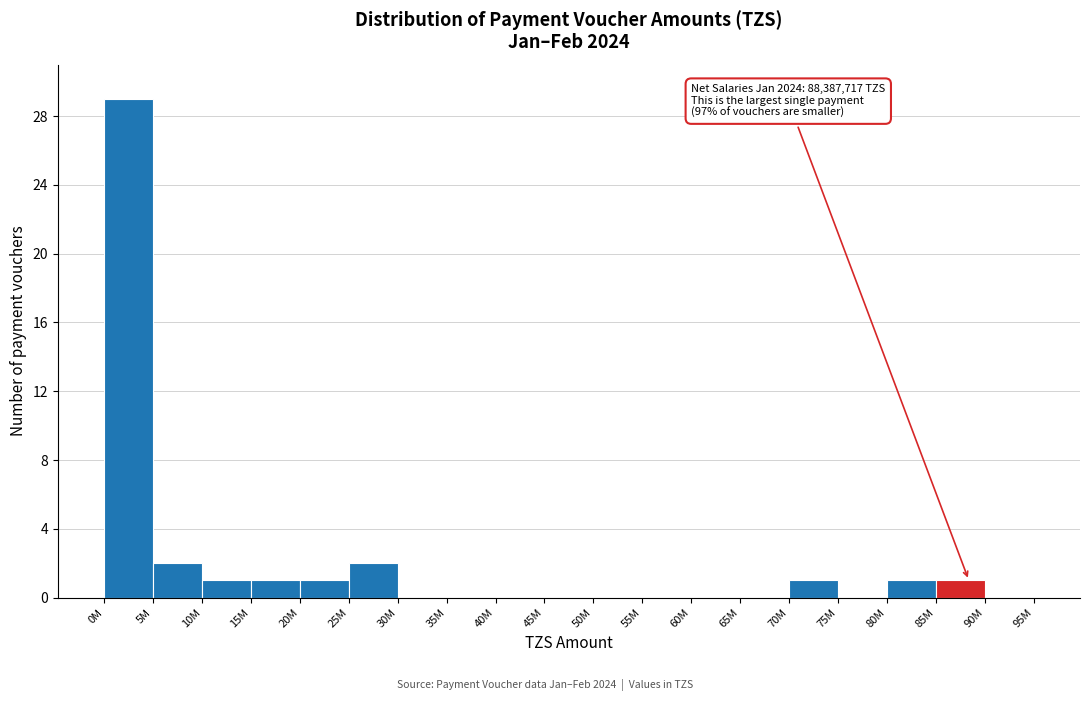

Reading left to right, what are all the values shown in this chart?

0M=29	5M=2	10M=1	15M=1	20M=1	25M=2	30M=0	35M=0	40M=0	45M=0	50M=0	55M=0	60M=0	65M=0	70M=1	75M=0	80M=1	85M=1	90M=0